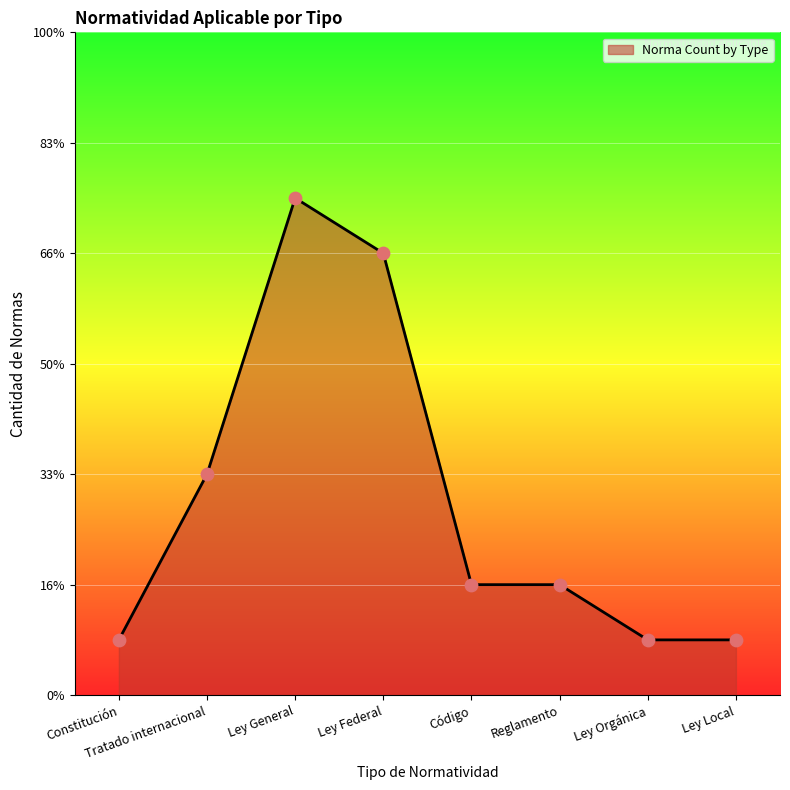

Approximately how many times larger is the value at Ley Orgánica compared to Reglamento?

0.5